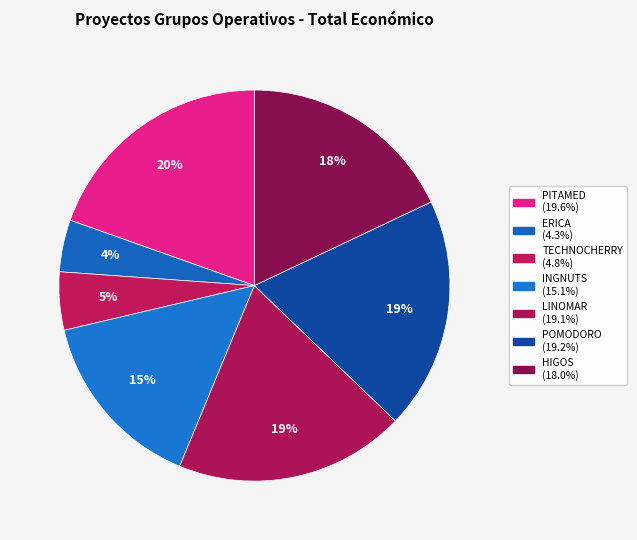

How many slices are in this pie chart?

7